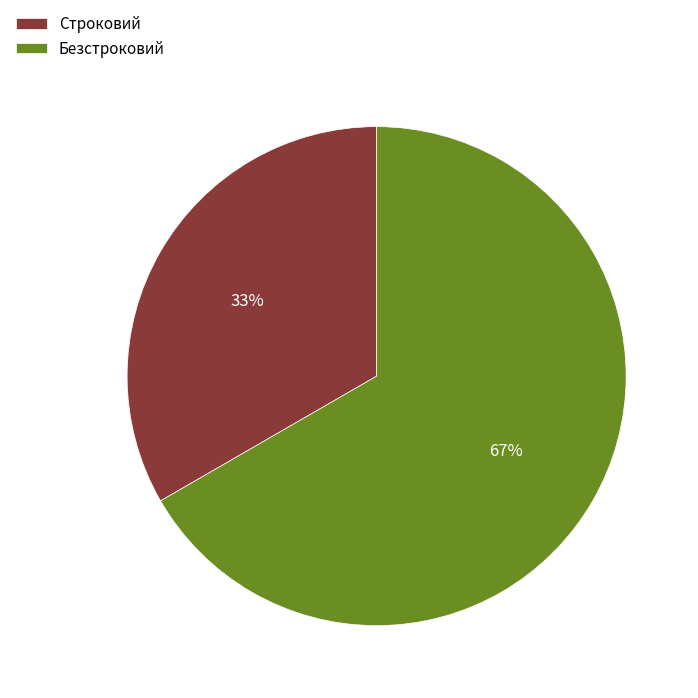

Which slice is the largest?

Безстроковий